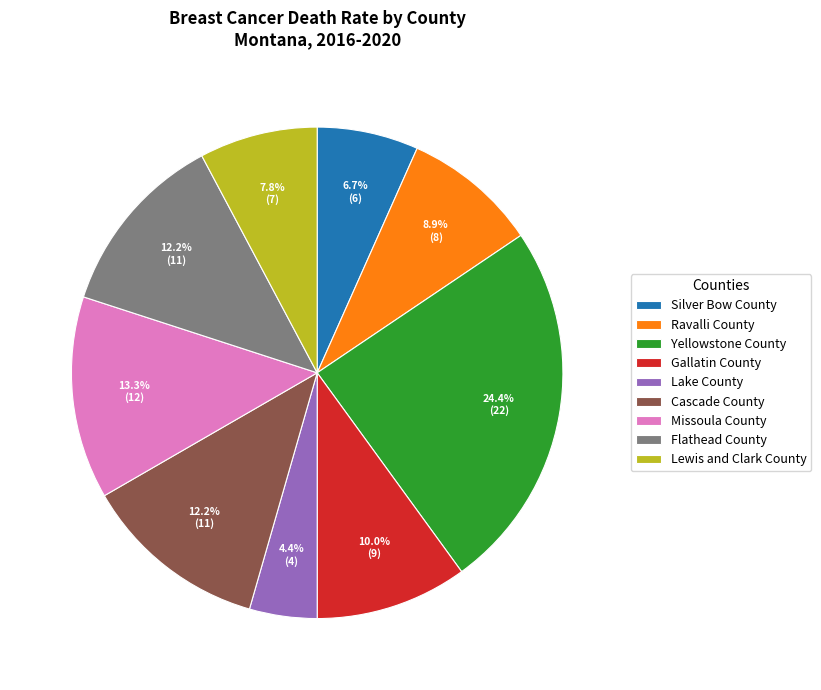

Which category has the biggest portion of the pie?

Yellowstone County